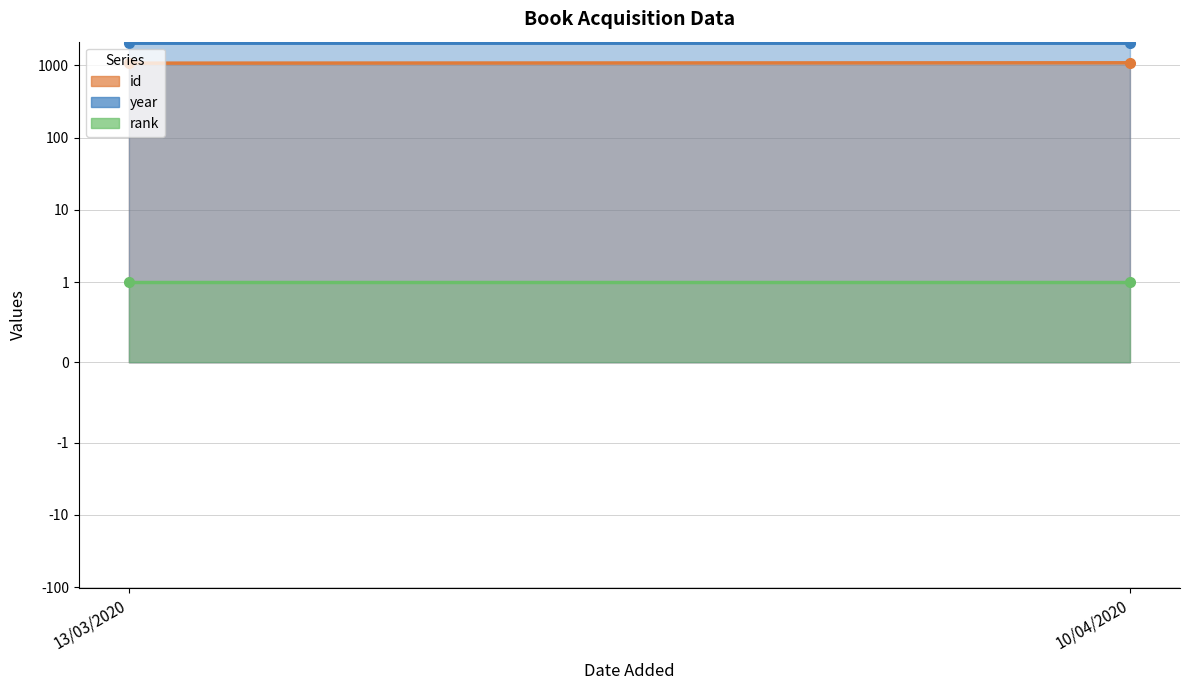

True or false: year has a value of 2018 at 10/04/2020.

True